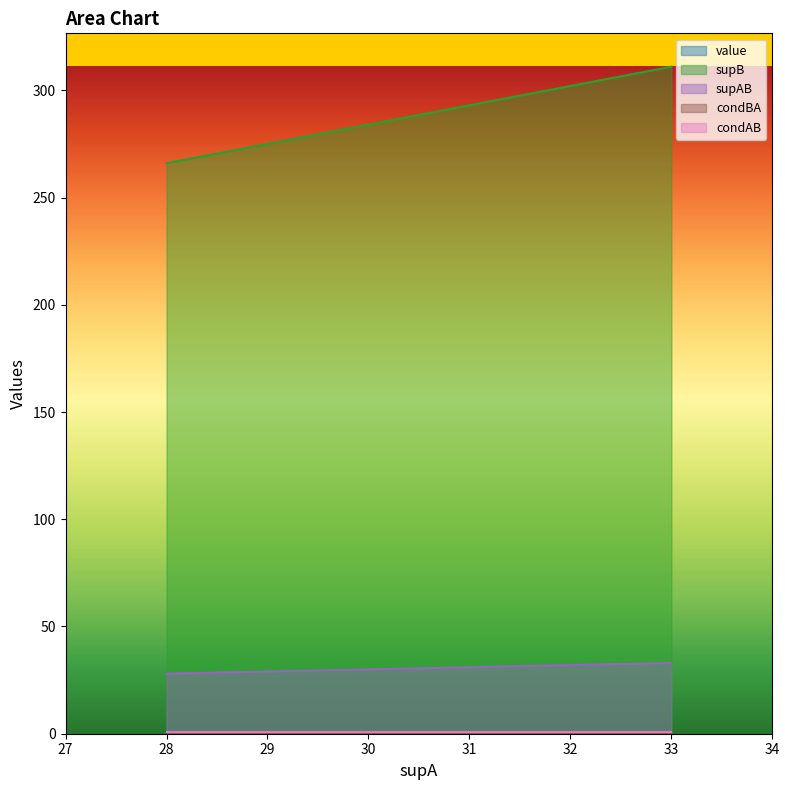

True or false: supAB and value cross at least once.

False